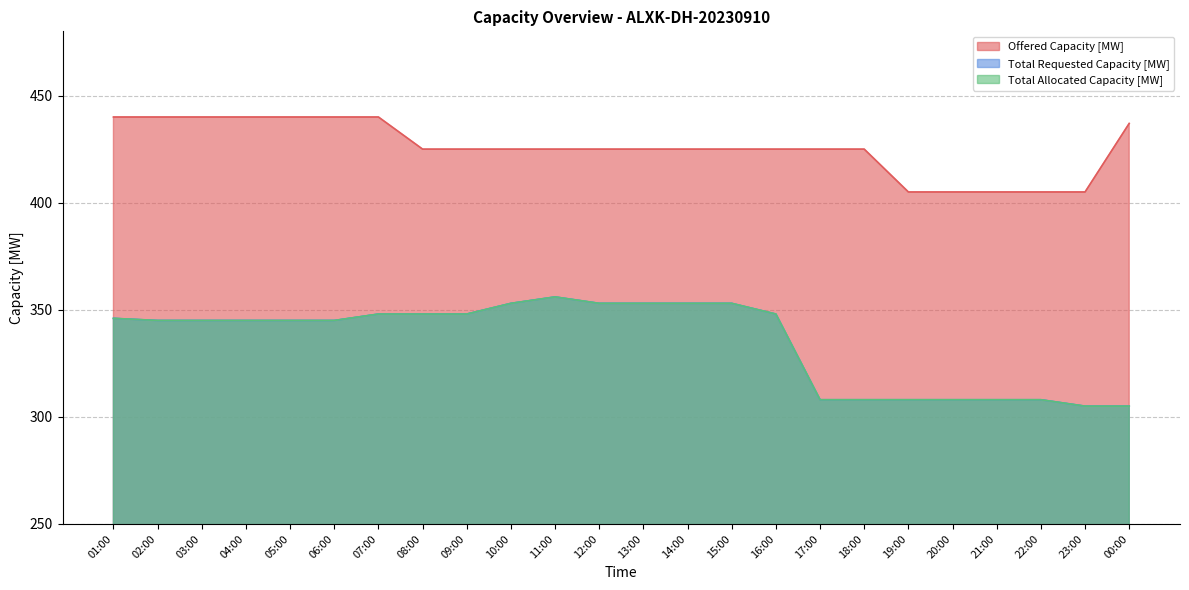

At how many categories does at least one series exceed 402?

24